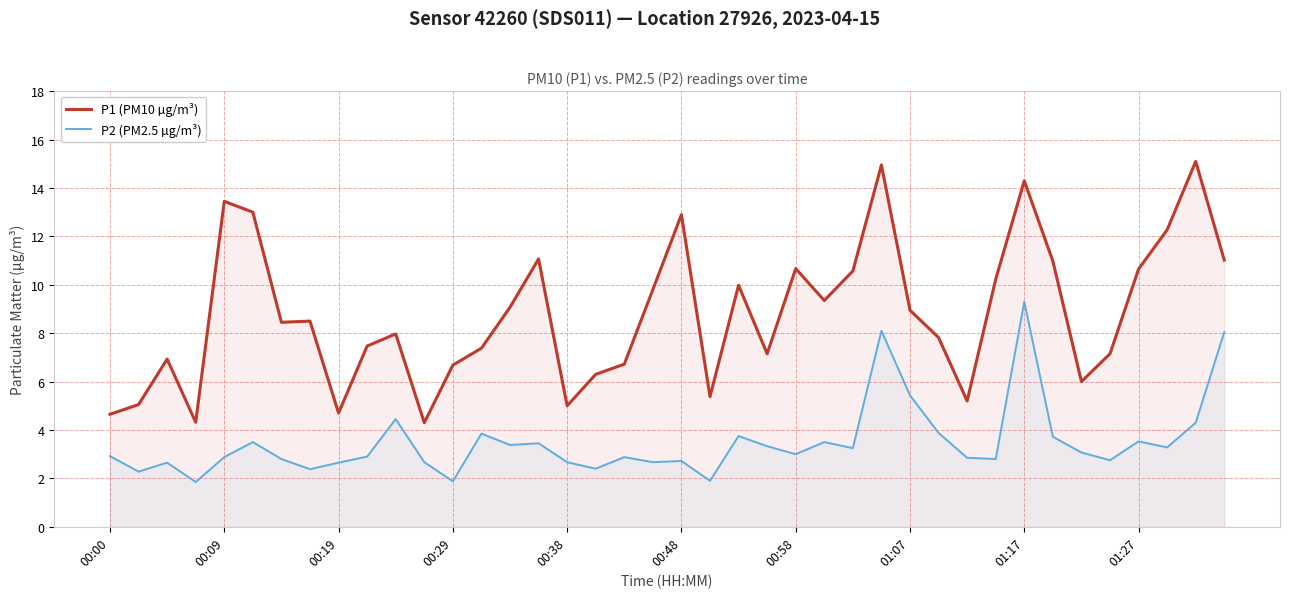

What is the smallest value displayed?

1.9